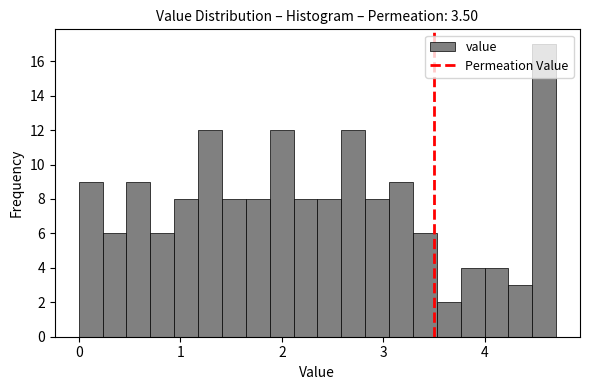

Around what value on the x-axis is the tallest bar? Give the approximate position of its centre, as read against the axis.

4.6